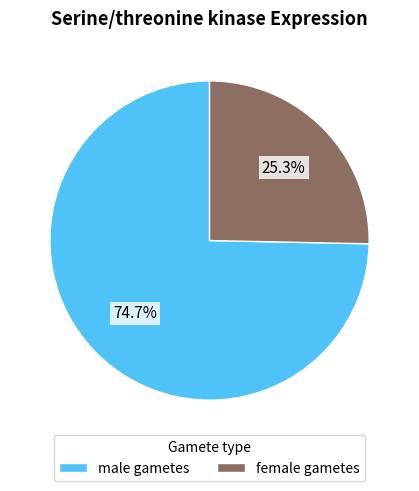

To the nearest percent, what is the combined percentage of female gametes and male gametes?

100%